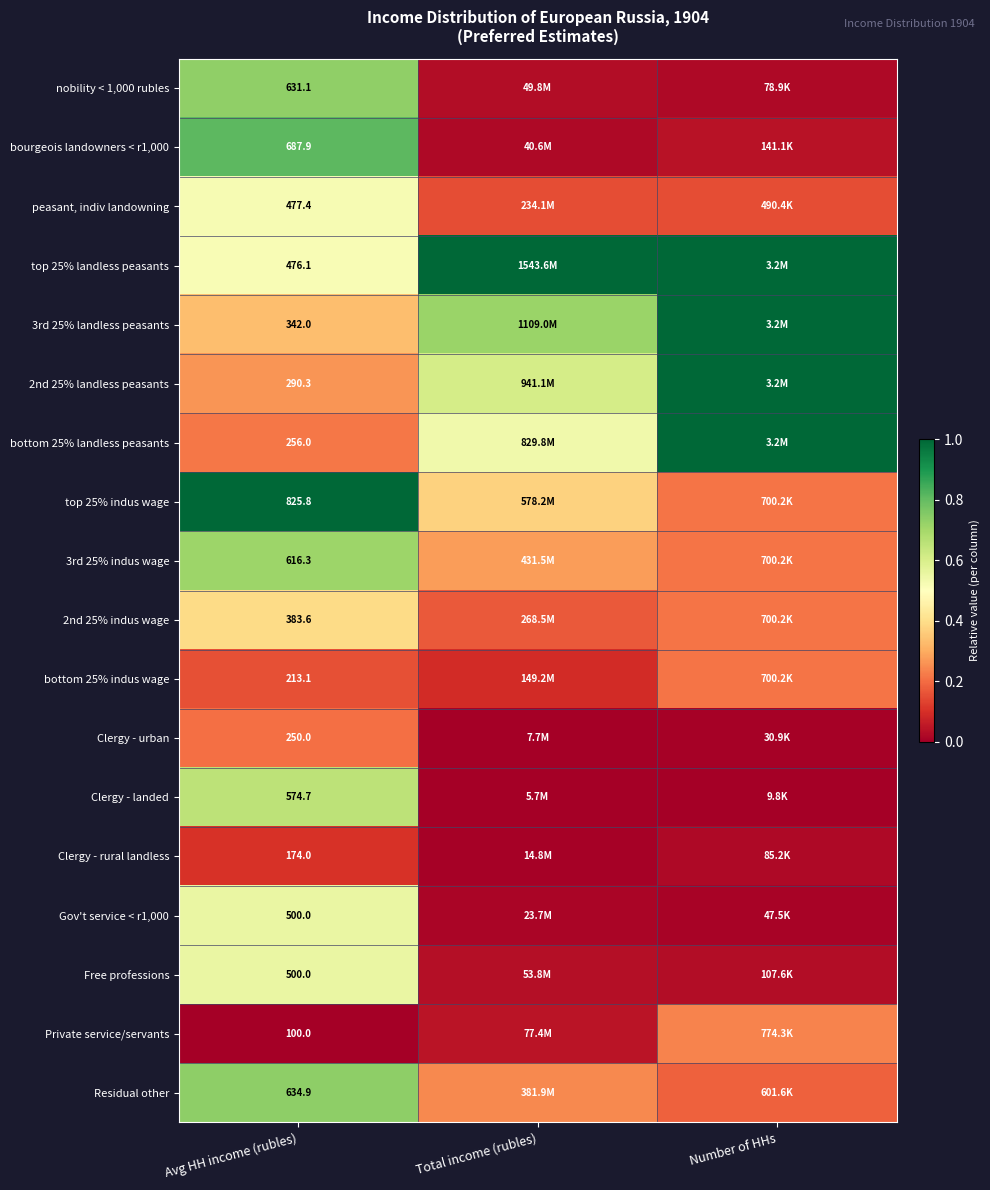

The top 25% landless peasants series shows 1.0 at Total income (rubles). True or false?

True